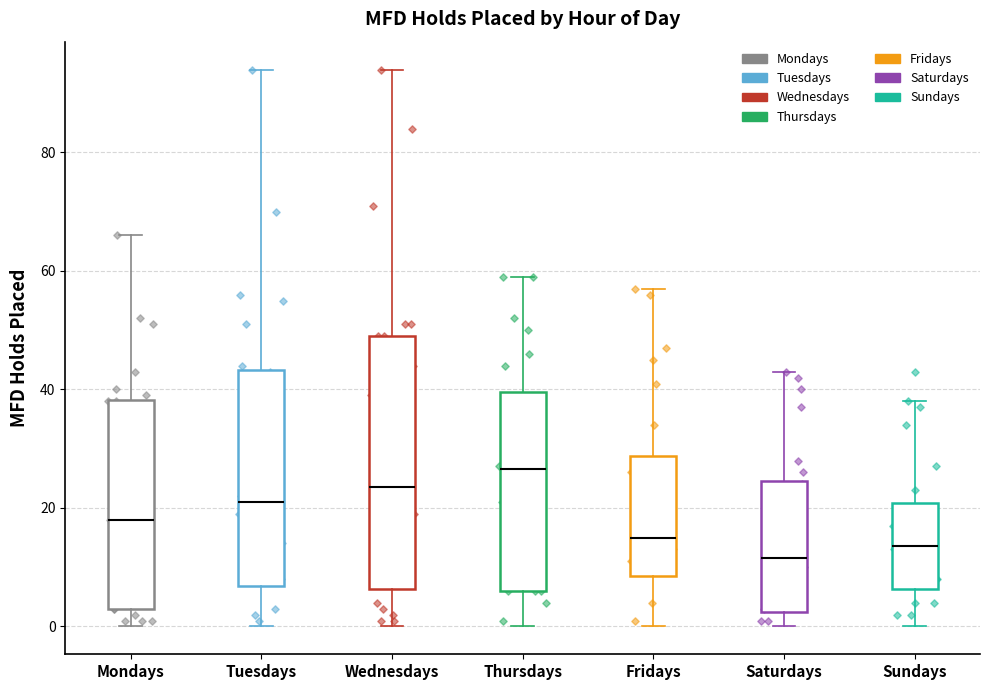

Where does the median line of the box for Mondays sit on the y-axis? The values are not printed on the chart, so give them approximately, as read against the axis.

18